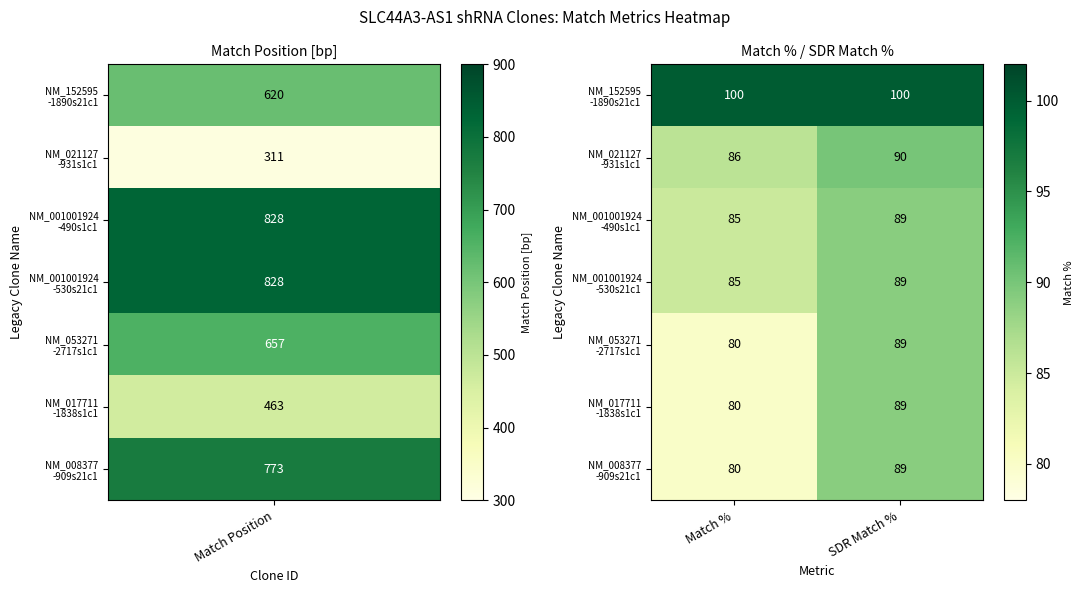

Which category has the lowest value across all series?

Match %